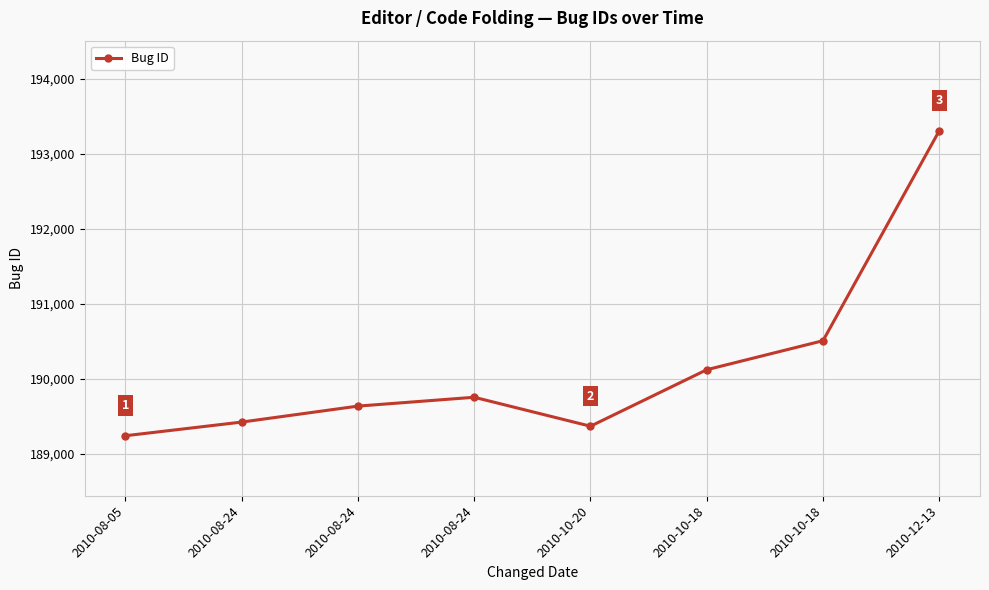

Does the chart have visible grid lines?

Yes